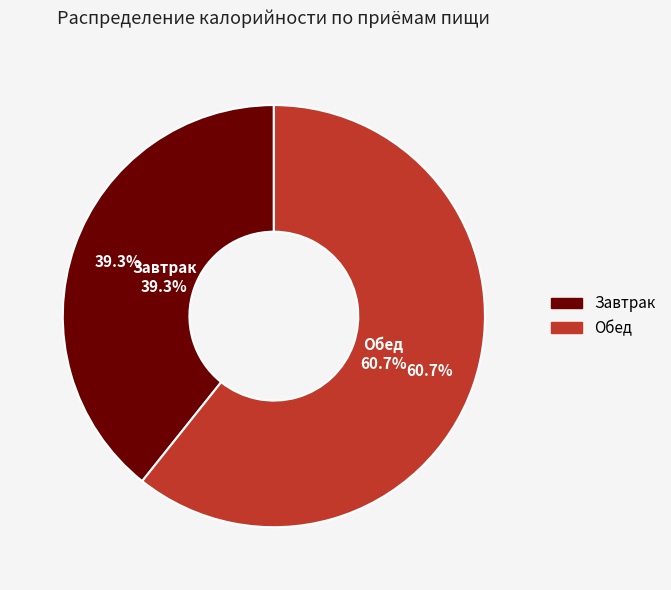

Do Обед and Завтрак together represent more than half of the pie?

Yes